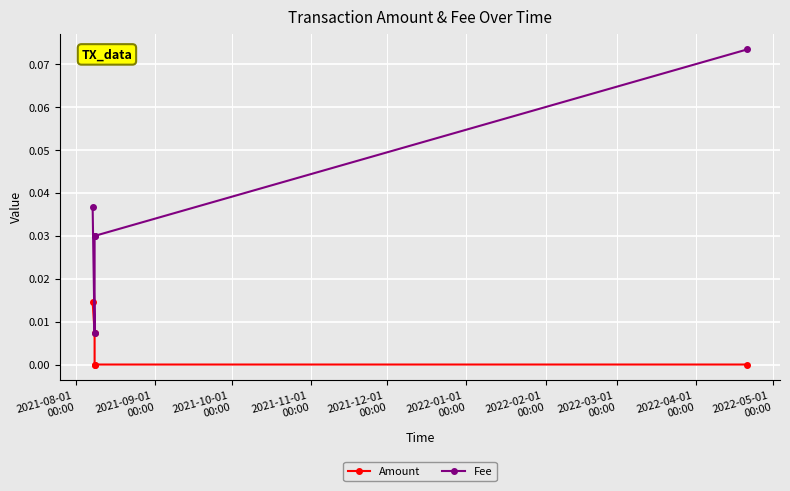

What is the greatest value displayed?

0.1